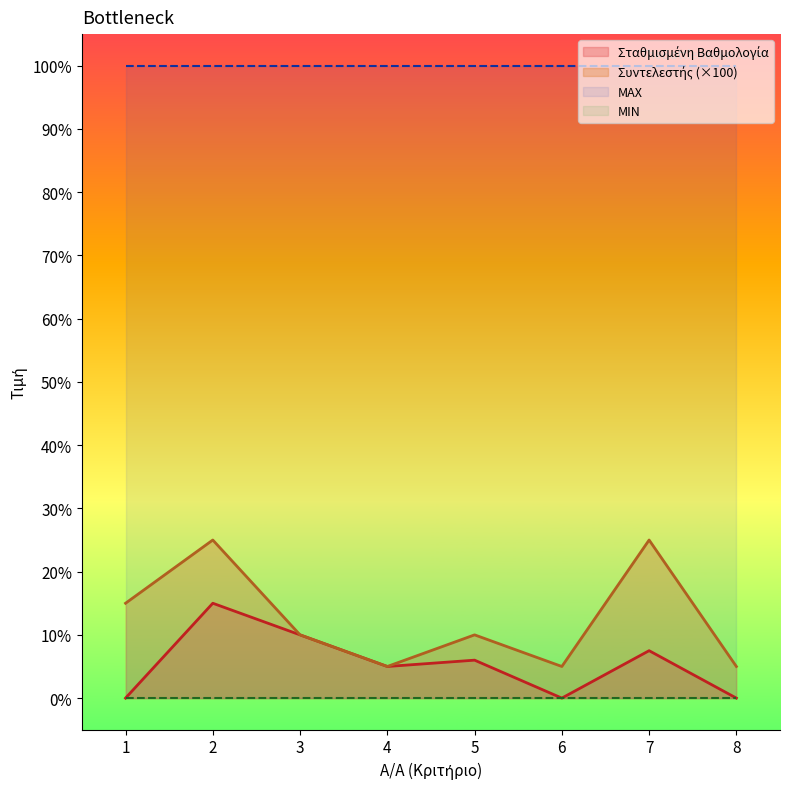

At which label does Συντελεστής reach its minimum?

4